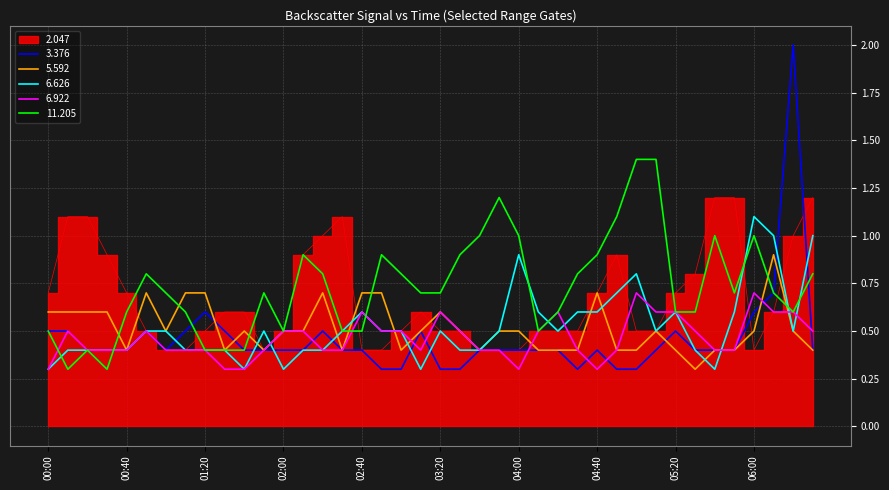

Is the value of 6.626 at 2007/11/28 04:50 greater than the value of 2.047 at 2007/11/28 02:30?

No